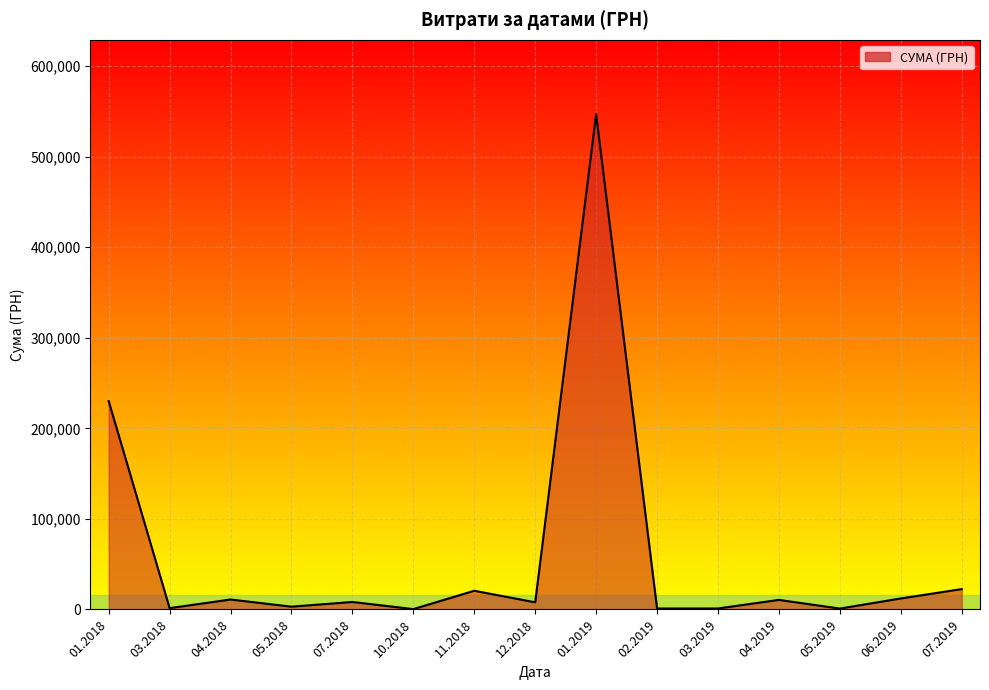

Where is the first local maximum?

04.2018